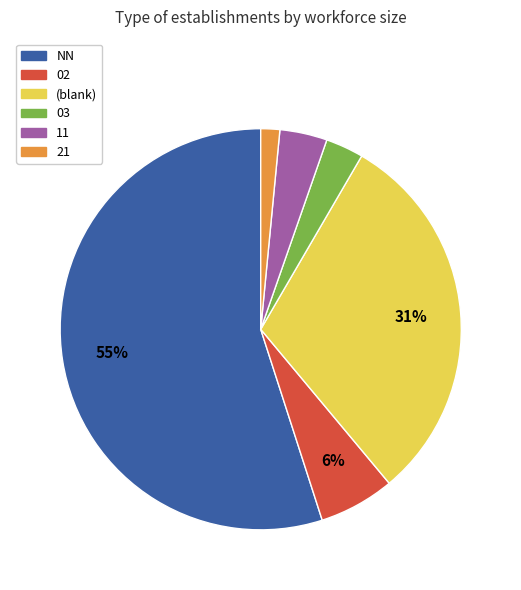

Is the sum of NN and 11 greater than half?

Yes